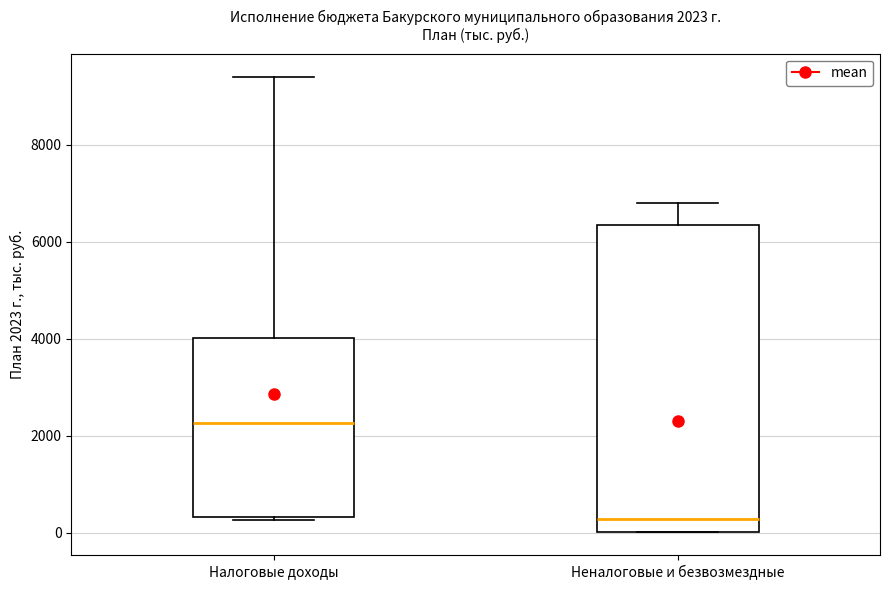

Comparing the boxes themselves (not the whiskers), which one is the tallest?

Неналоговые и безвозмездные